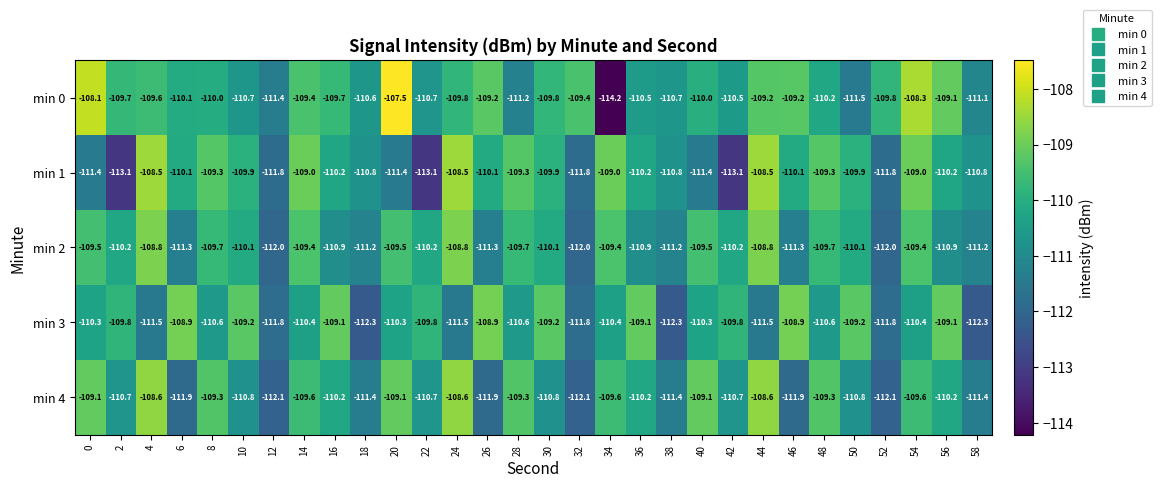

What is the total value across all series at 42?

-554.3